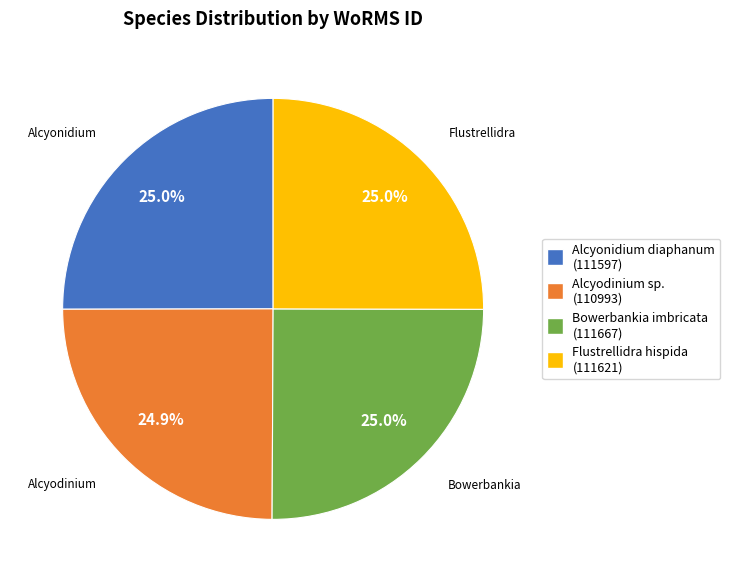

Does any single category account for the majority?

No